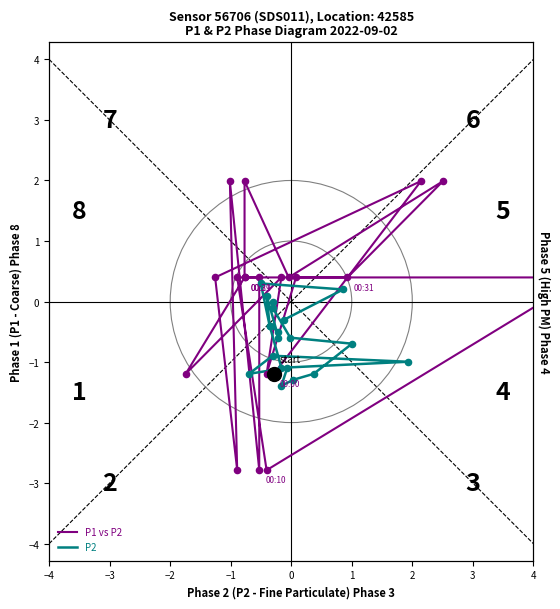

Which series has the largest total across all categories?

P1 vs P2